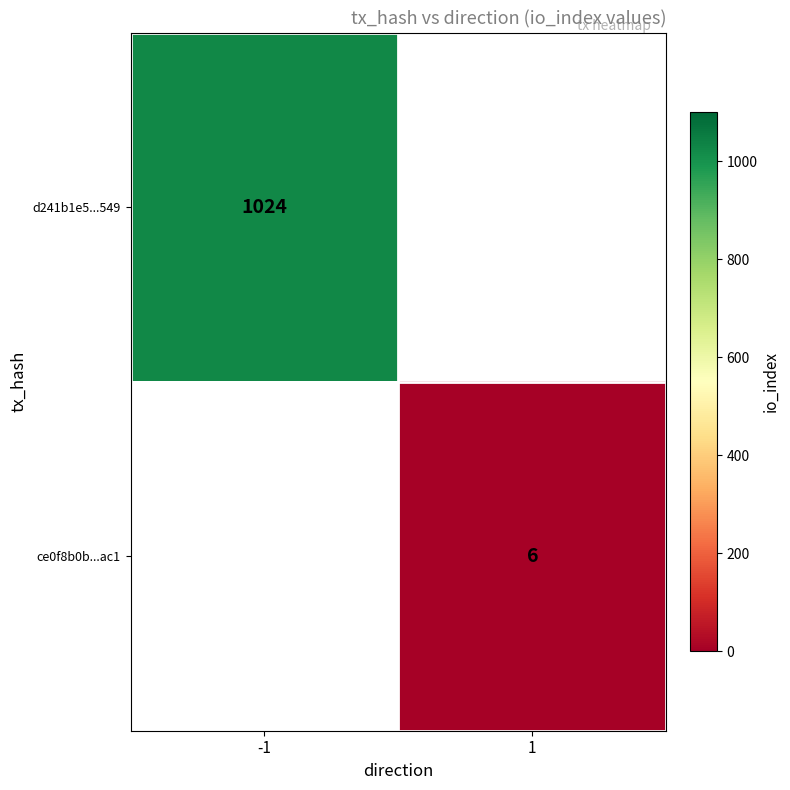

True or false: ce0f8b0b...ac1 has a value of 6 at 1.

True